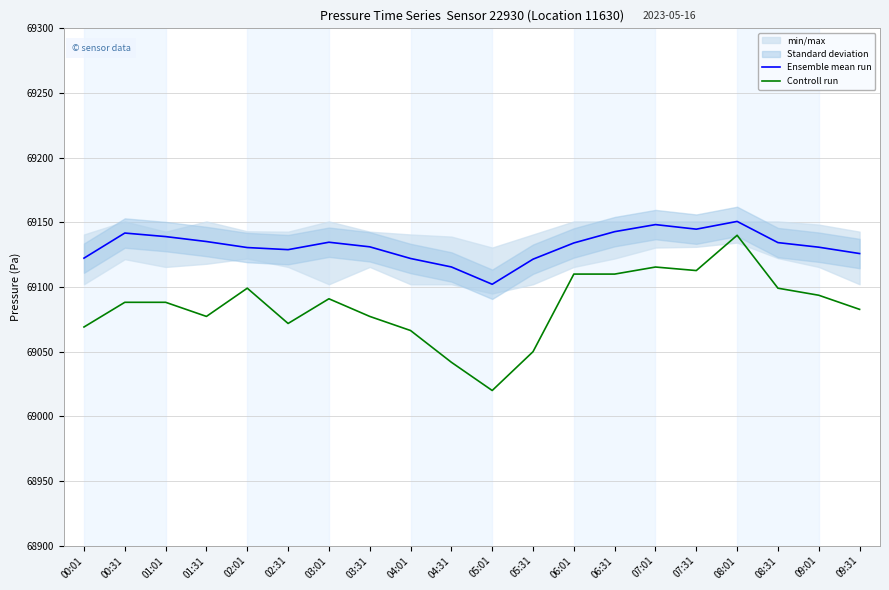

What is the minimum value shown in the chart?

69020.0